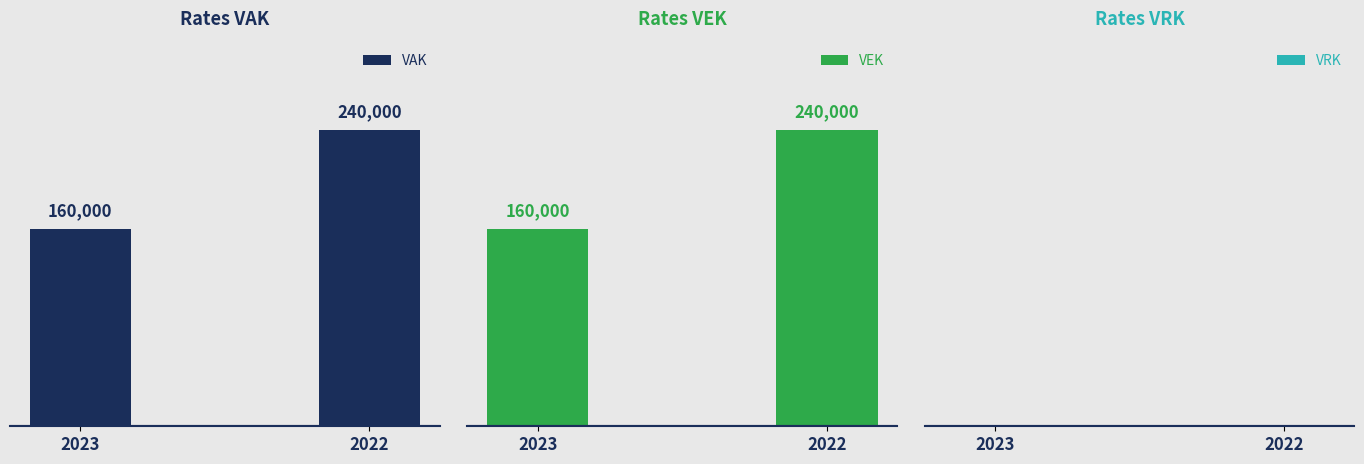

How many groups of bars are there?

2